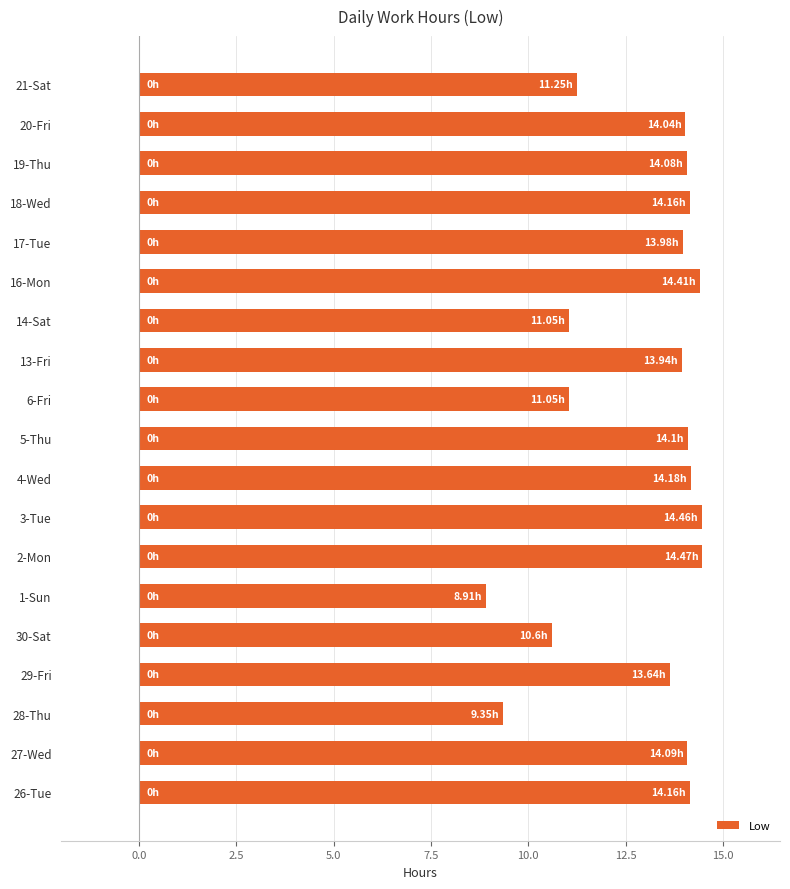

What is the sum of all values?

245.9